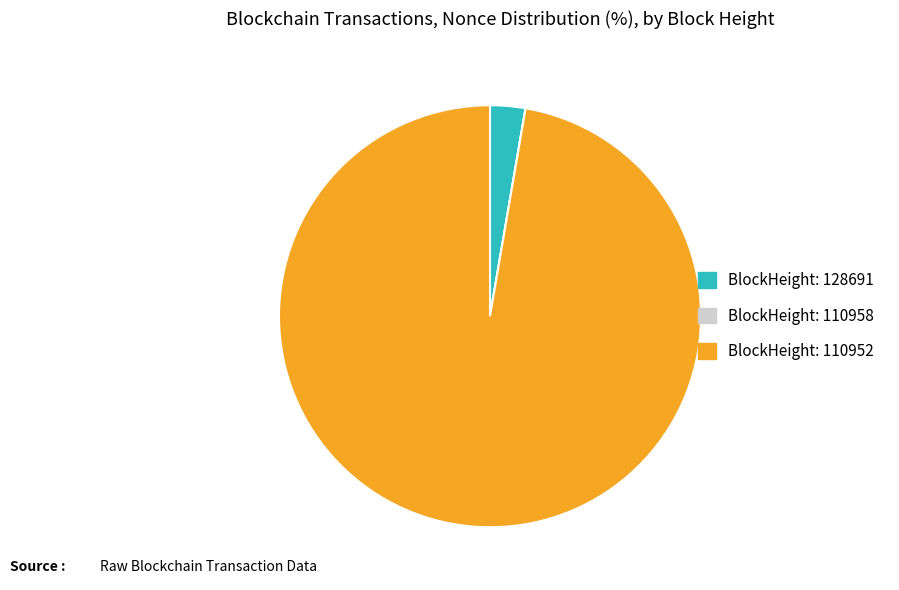

Between BlockHeight: 110952 and BlockHeight: 128691, which is larger?

BlockHeight: 110952